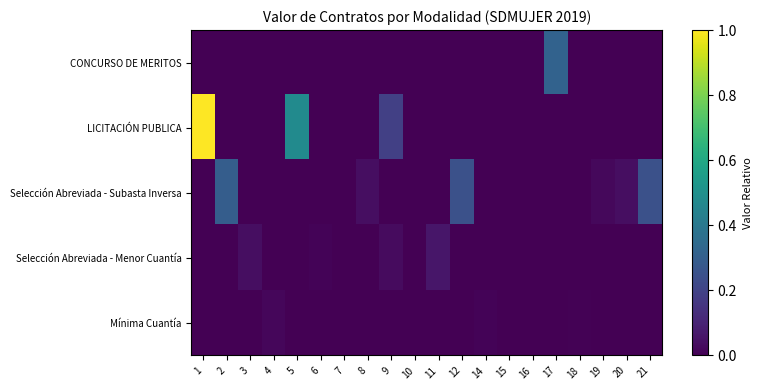

Reading left to right, transcribe all the data shown in this chart.

CONCURSO DE MERITOS: 1=0.0	2=0.0	3=0.0	4=0.0	5=0.0	6=0.0	7=0.0	8=0.0	9=0.0	10=0.0	11=0.0	12=0.0	14=0.0	15=0.0	16=0.0	17=0.3	18=0.0	19=0.0	20=0.0	21=0.0
LICITACIÓN PUBLICA: 1=1.0	2=0.0	3=0.0	4=0.0	5=0.5	6=0.0	7=0.0	8=0.0	9=0.2	10=0.0	11=0.0	12=0.0	14=0.0	15=0.0	16=0.0	17=0.0	18=0.0	19=0.0	20=0.0	21=0.0
Selección Abreviada - Subasta Inversa: 1=0.0	2=0.3	3=0.0	4=0.0	5=0.0	6=0.0	7=0.0	8=0.0	9=0.0	10=0.0	11=0.0	12=0.2	14=0.0	15=0.0	16=0.0	17=0.0	18=0.0	19=0.0	20=0.0	21=0.2
Selección Abreviada - Menor Cuantía: 1=0.0	2=0.0	3=0.0	4=0.0	5=0.0	6=0.0	7=0.0	8=0.0	9=0.0	10=0.0	11=0.1	12=0.0	14=0.0	15=0.0	16=0.0	17=0.0	18=0.0	19=0.0	20=0.0	21=0.0
Mínima Cuantía: 1=0.0	2=0.0	3=0.0	4=0.0	5=0.0	6=0.0	7=0.0	8=0.0	9=0.0	10=0.0	11=0.0	12=0.0	14=0.0	15=0.0	16=0.0	17=0.0	18=0.0	19=0.0	20=0.0	21=0.0